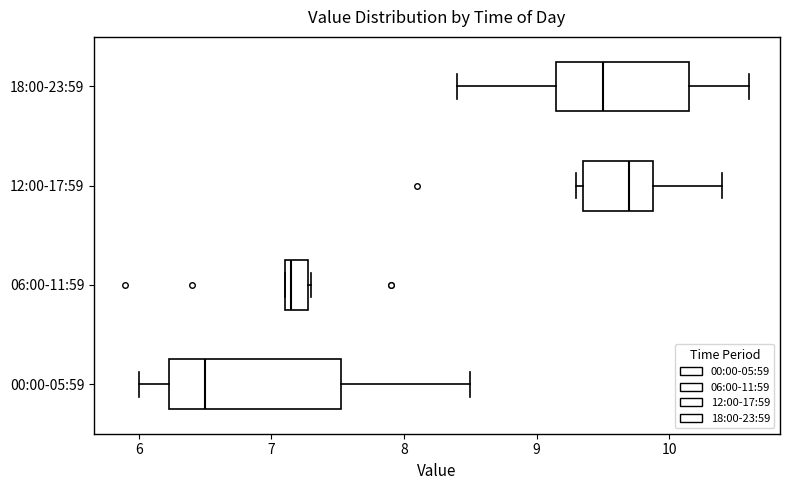

Comparing the boxes themselves (not the whiskers), which one is the widest?

00:00-05:59